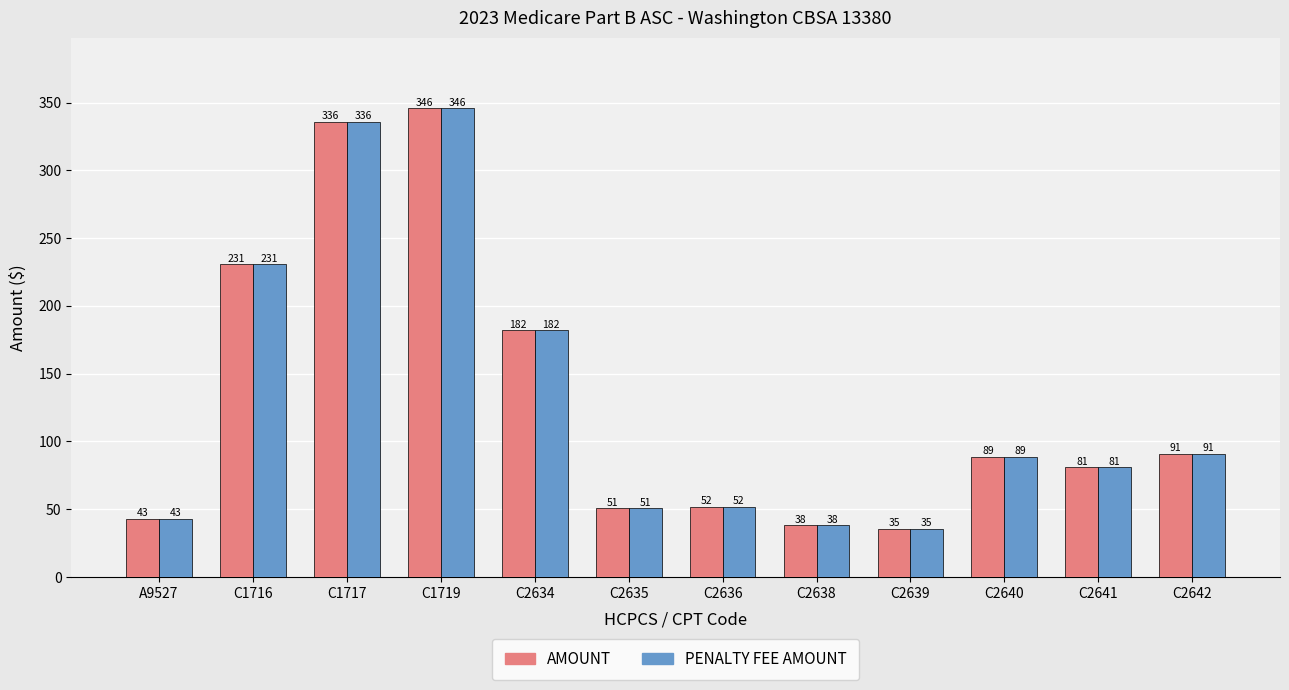

What is the value of the AMOUNT bar at the 3rd from the left?

335.7